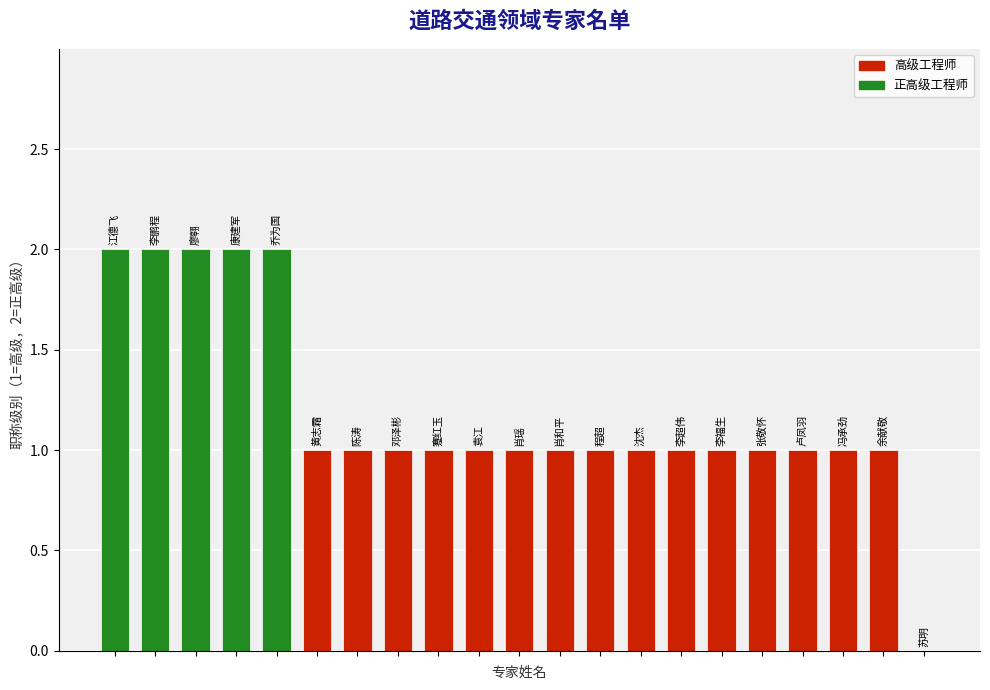

What is the sum of all values?

25